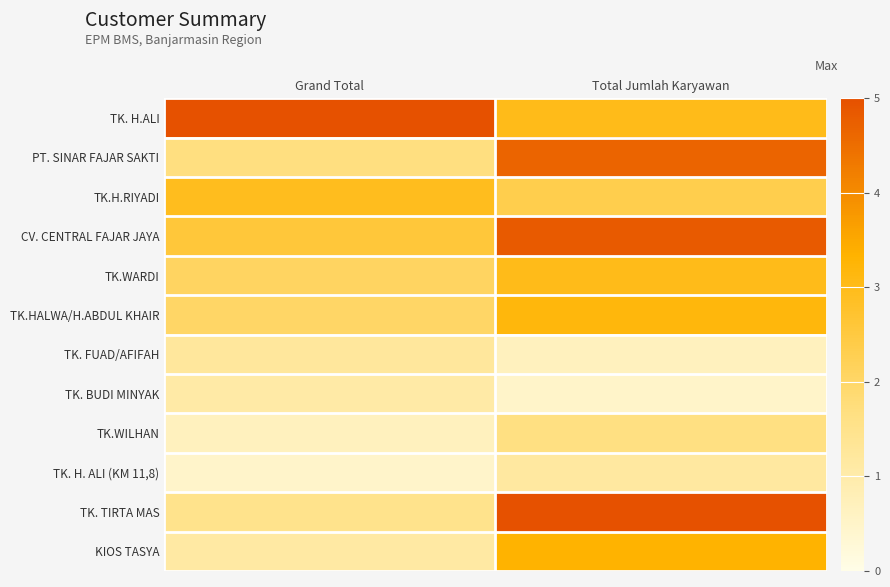

Between Total Jumlah Karyawan and Grand Total, which is larger?

Grand Total